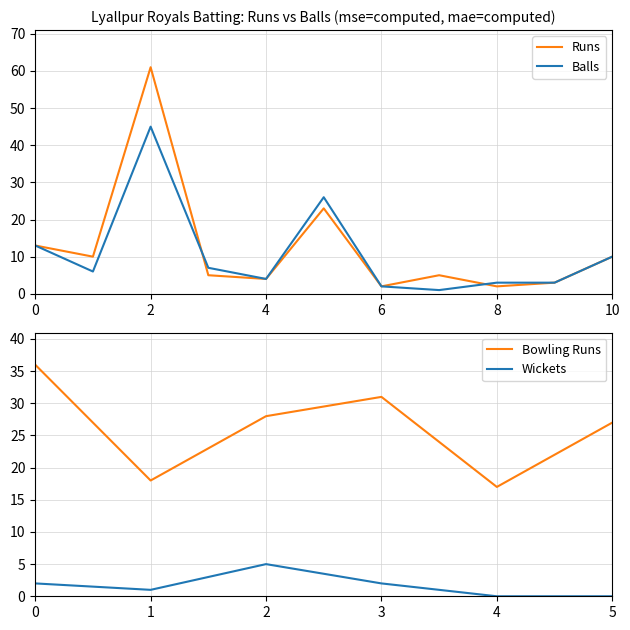

True or false: Balls has a value of 7 at 4.

False